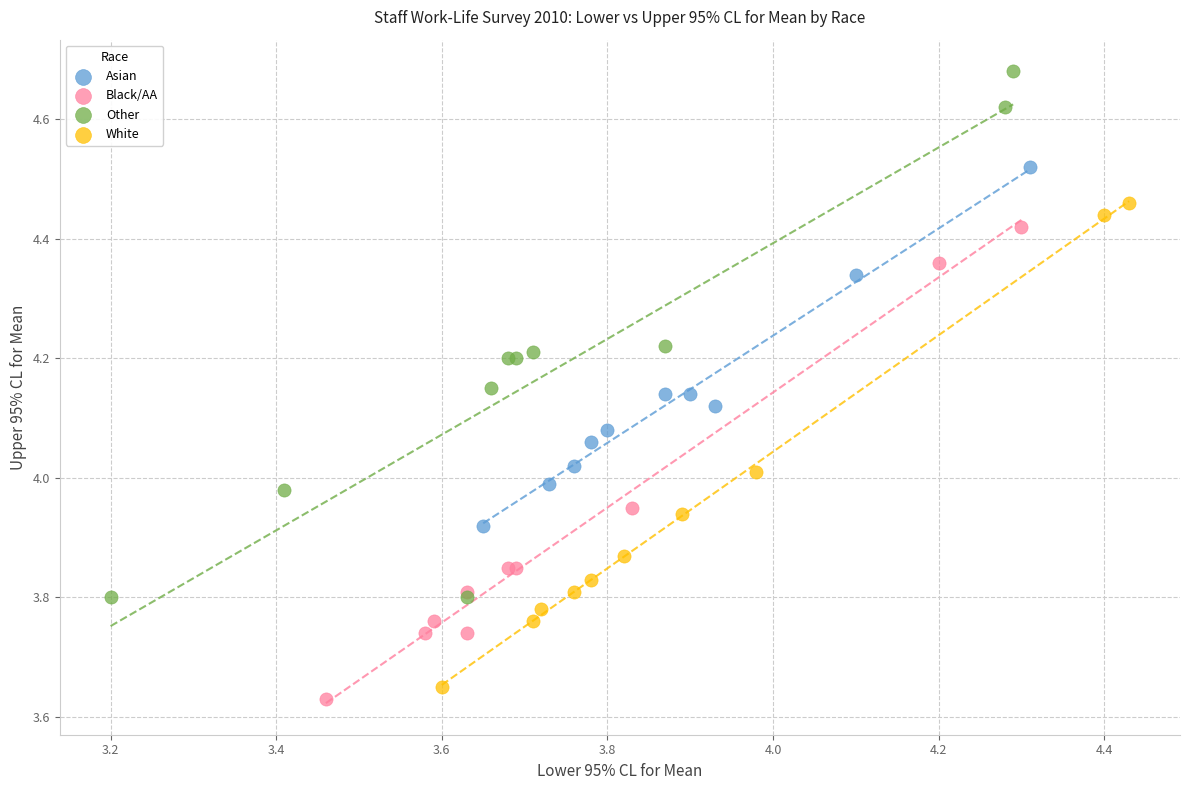

Which series has the widest spread of Y values?

Other